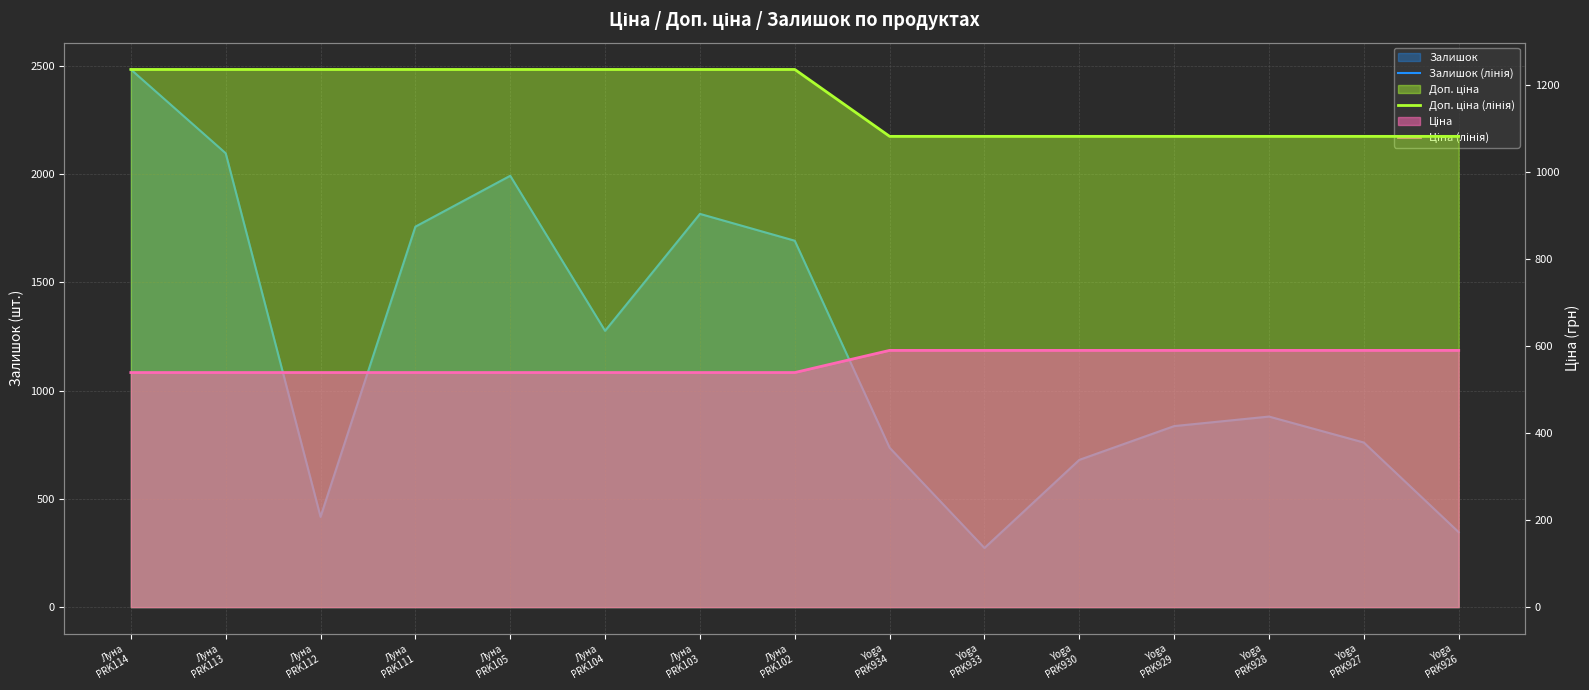

True or false: Ціна (лінія) has a value of 223.5 at Yoga
PRK928.

False